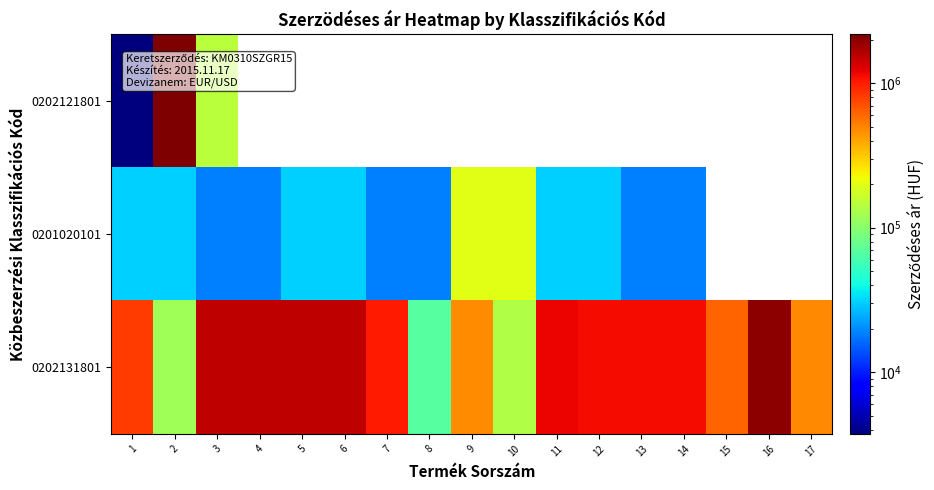

Is it true that 0202131801 equals 2081004.2 at 5?

False